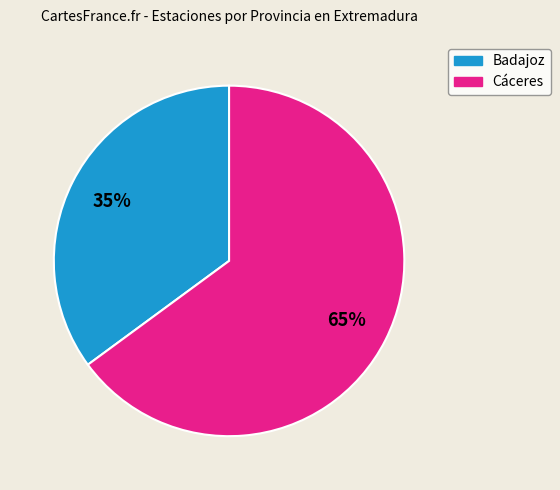

Is Badajoz the majority of the pie?

No